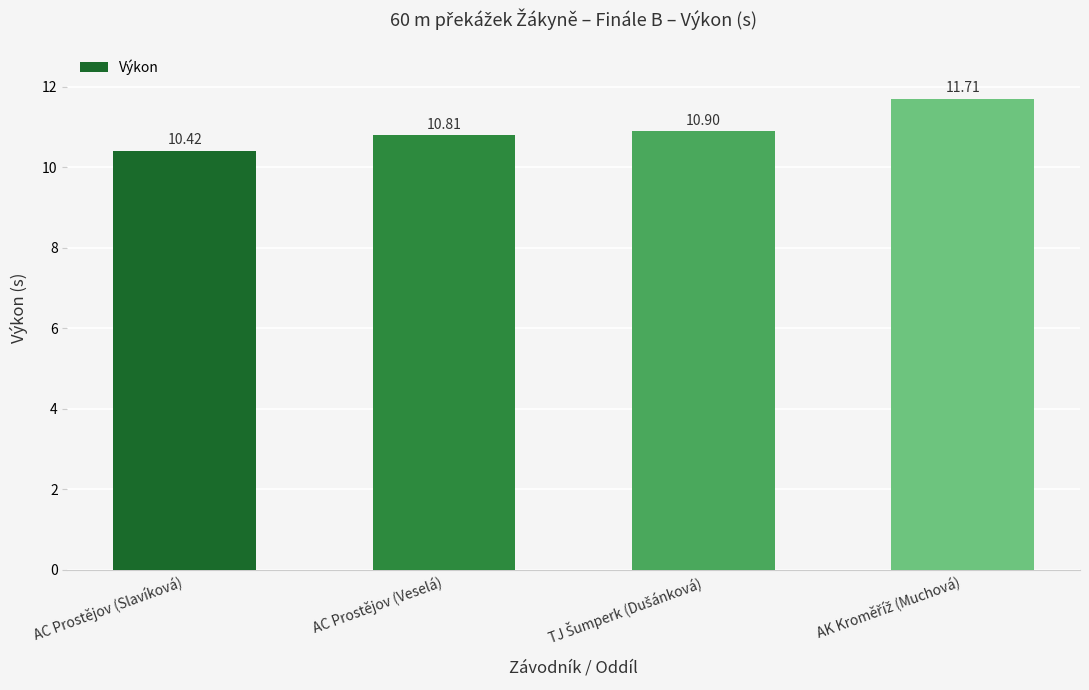

True or false: the data shows 7.1 at AC Prostějov (Veselá).

False